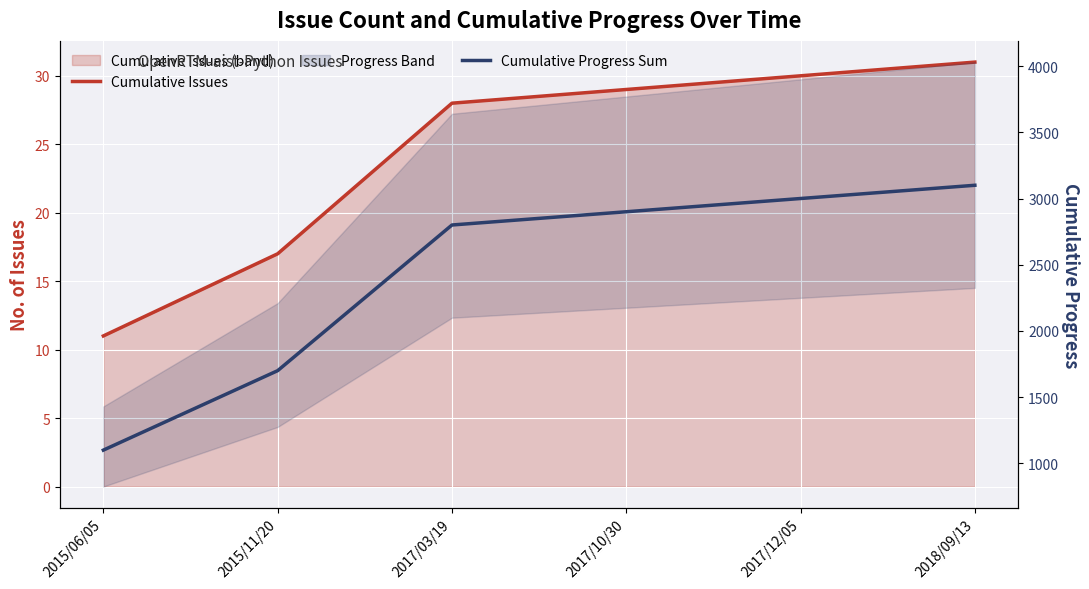

True or false: Cumulative Issues and Cumulative Progress Sum cross at least once.

False